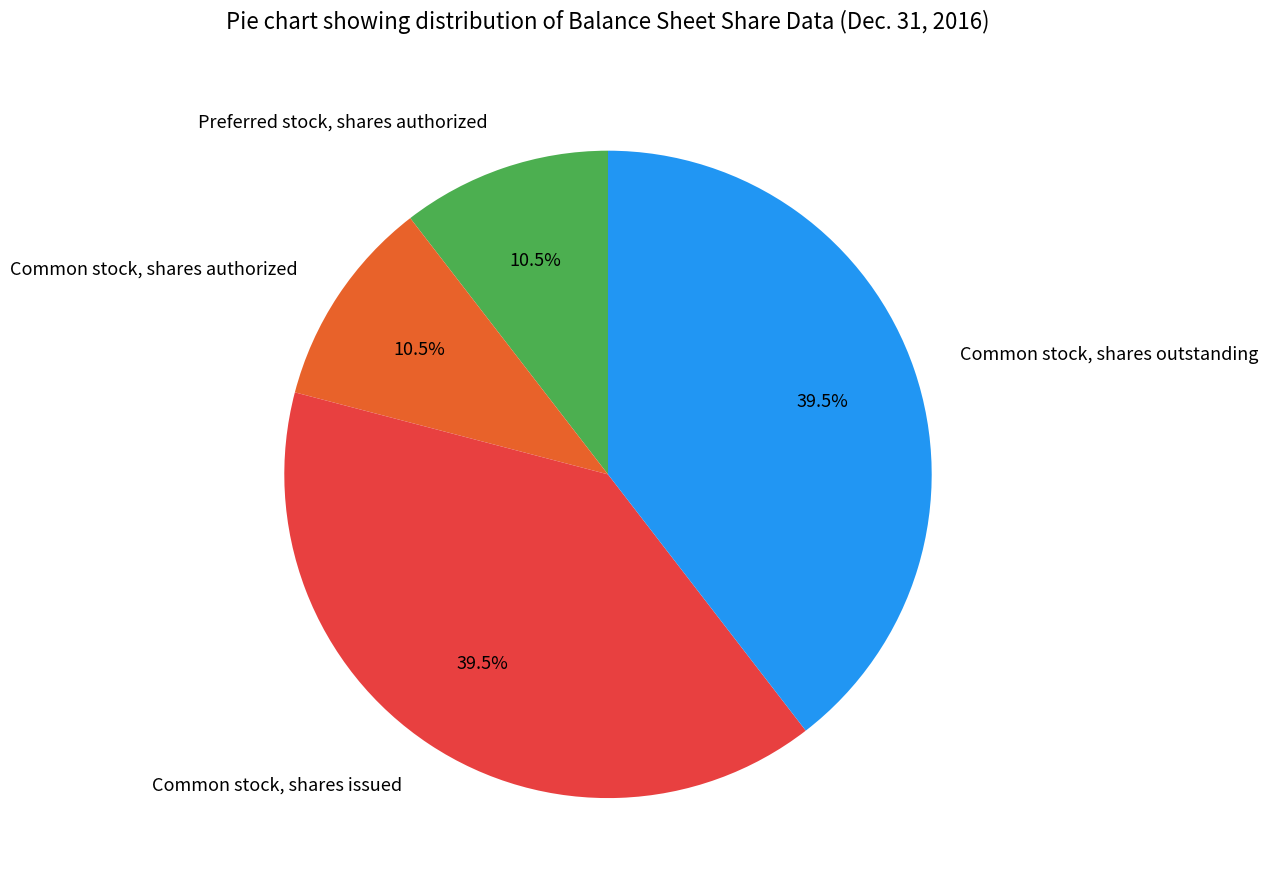

Combined, what portion of the pie is Preferred stock, shares authorized and Common stock, shares issued?

50.0%